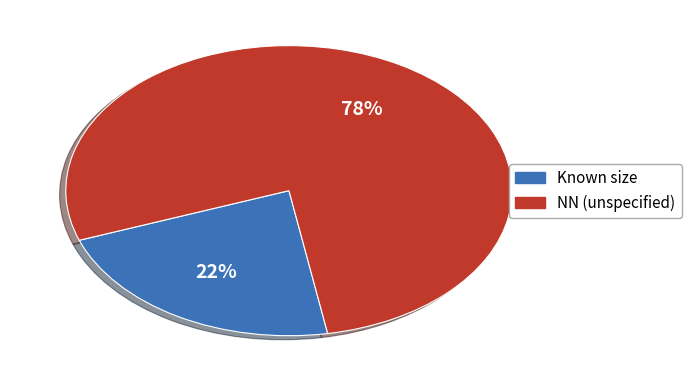

What percentage is the Known size slice, to the nearest percent?

22%